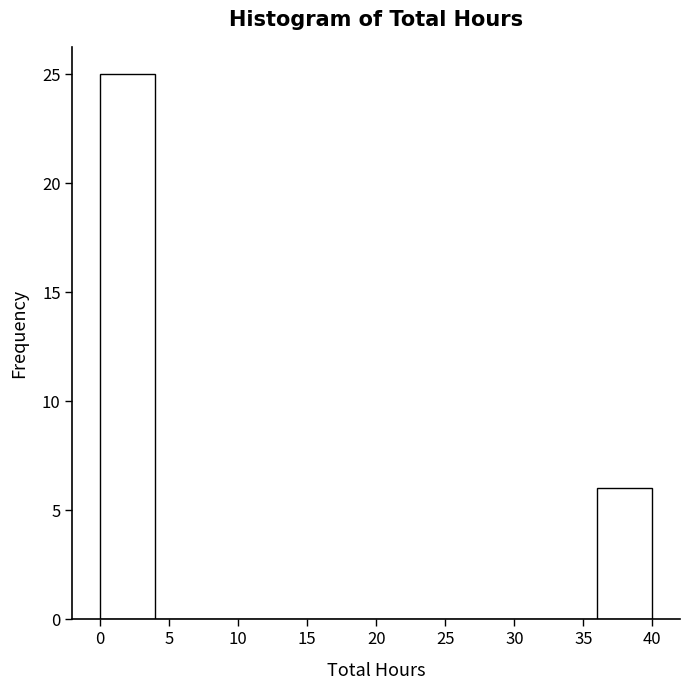

Reading left to right, transcribe this chart: for each bar, give the range it covers on the x-axis and its height. The values are not printed on the chart, so give them approximately, as read against the axis.

0 to 4: 25
4 to 8: 0
8 to 12: 0
12 to 16: 0
16 to 20: 0
20 to 24: 0
24 to 28: 0
28 to 32: 0
32 to 36: 0
36 to 40: 6